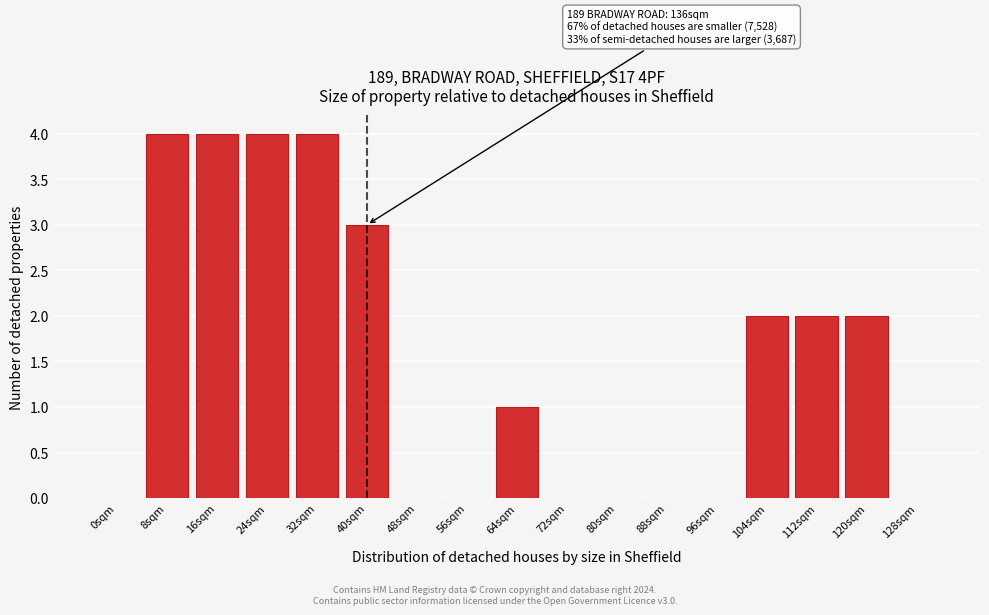

Reading right to left, what are all the values shown in this chart?

128sqm=0	120sqm=2	112sqm=2	104sqm=2	96sqm=0	88sqm=0	80sqm=0	72sqm=0	64sqm=1	56sqm=0	48sqm=0	40sqm=3	32sqm=4	24sqm=4	16sqm=4	8sqm=4	0sqm=0